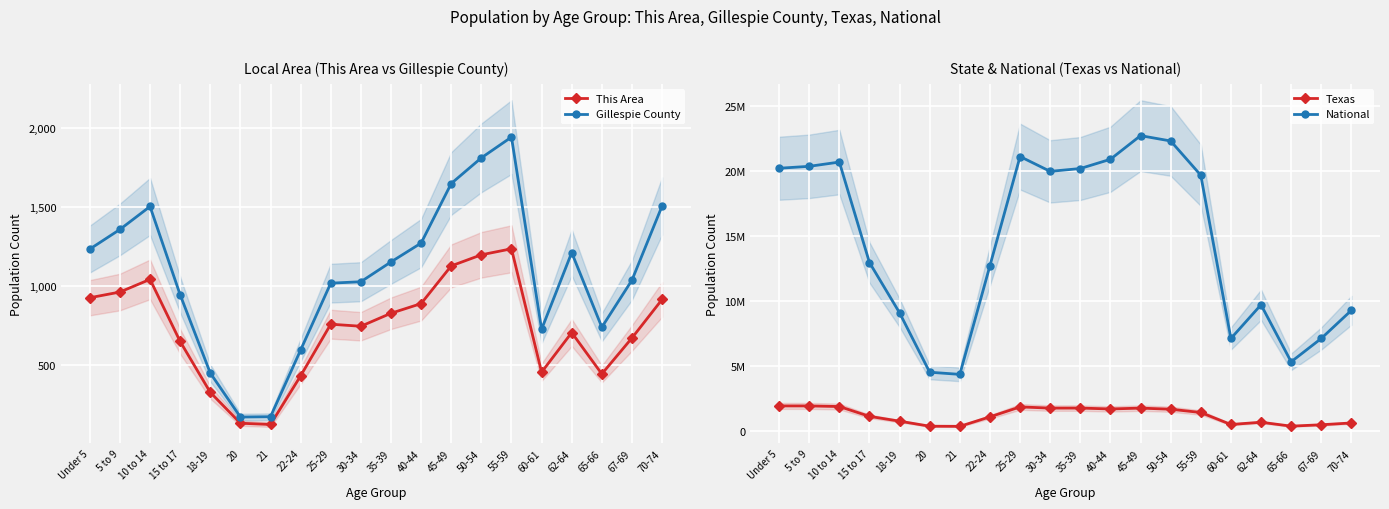

What are all the series names shown in the legend?

This Area, Gillespie County, Texas, National